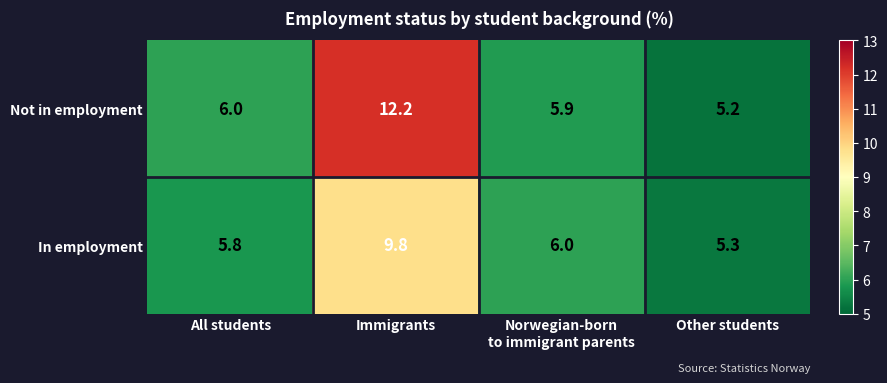

Reading left to right, what are all the values shown in this chart?

Not in employment: 6.0	12.2	5.9	5.2
In employment: 5.8	9.8	6.0	5.3